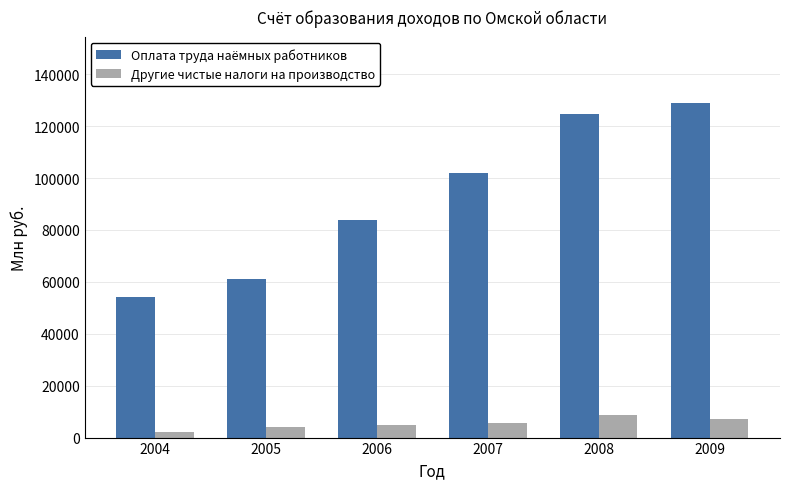

What is the average value of the Оплата труда наёмных работников series?

92416.8